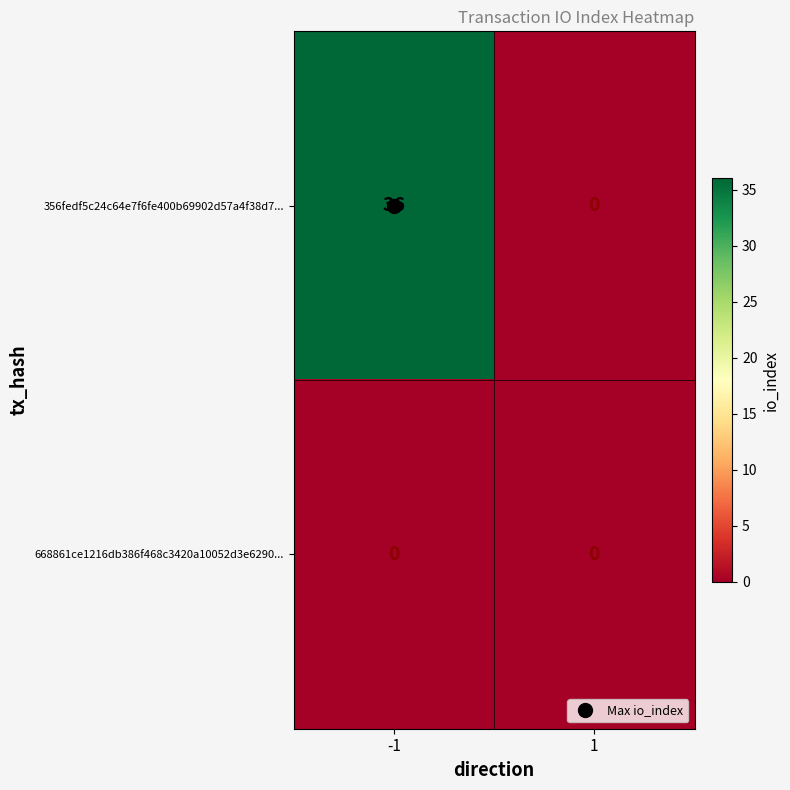

The value of 668861ce1216db386f468c3420a10052d3e6290... at 1 is 0. True or false?

True